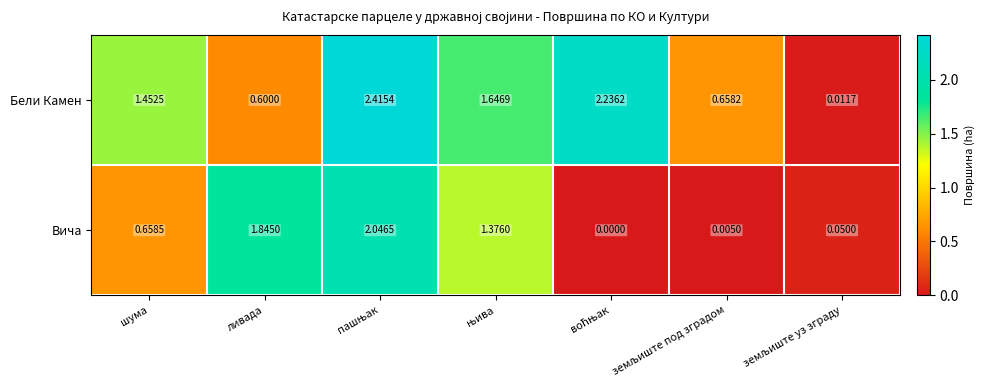

Which series has the widest spread of values?

Бели Камен